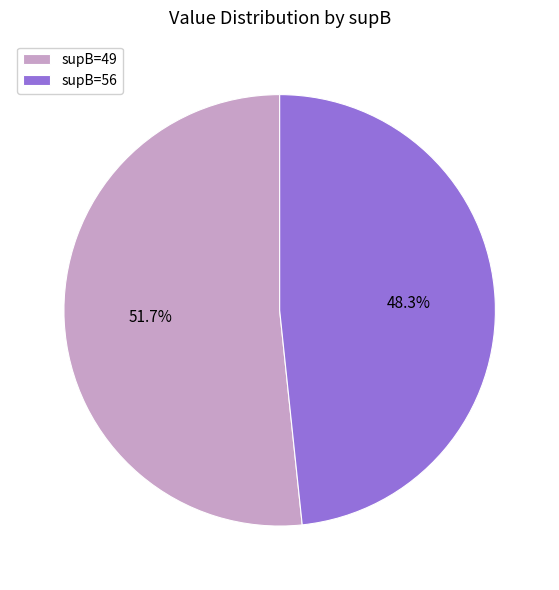

Count the number of slices in the pie.

2